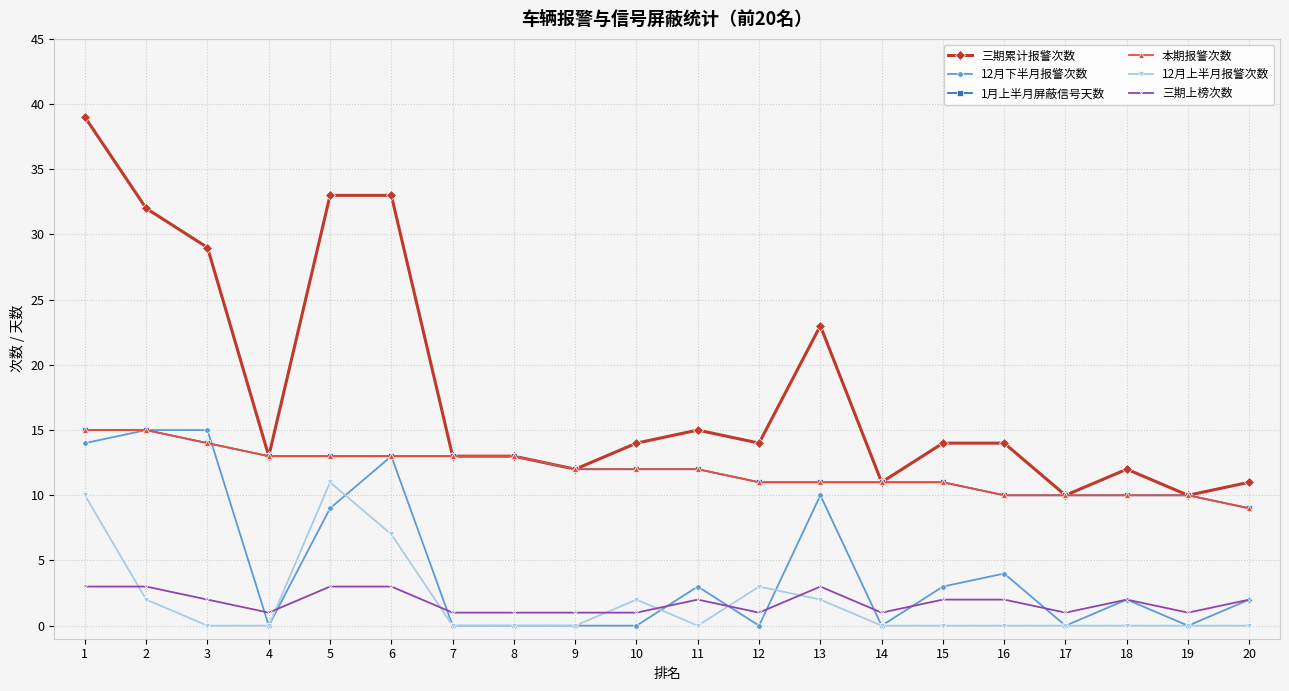

What is the value of the 1月上半月屏蔽信号天数 point at the 10th from the left?

12